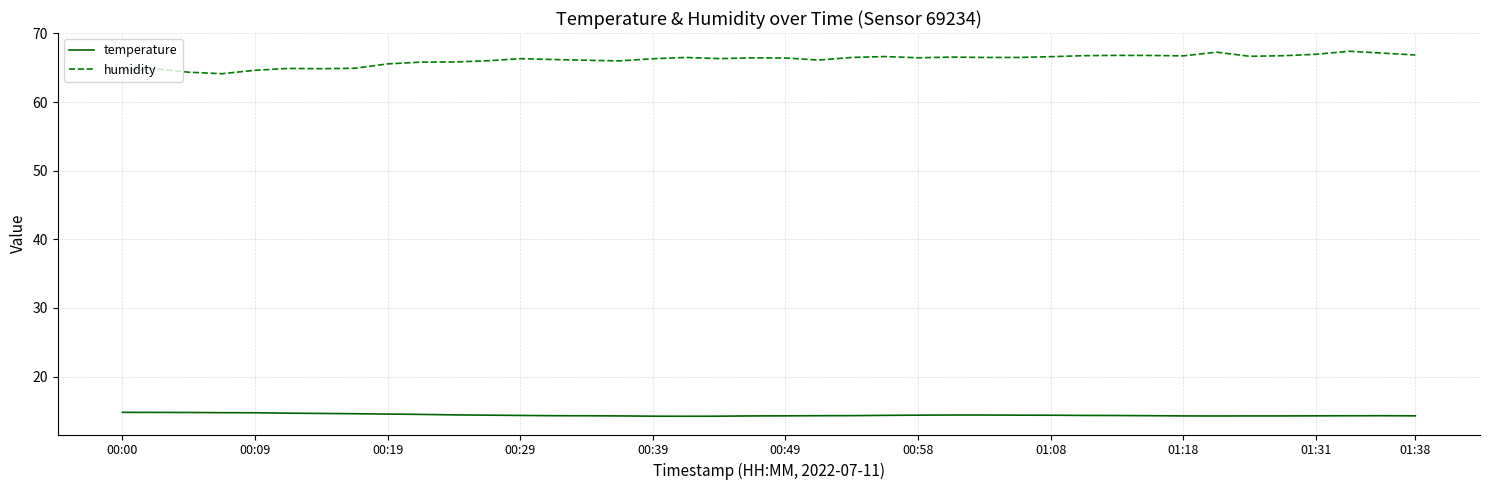

True or false: humidity and temperature cross at least once.

False